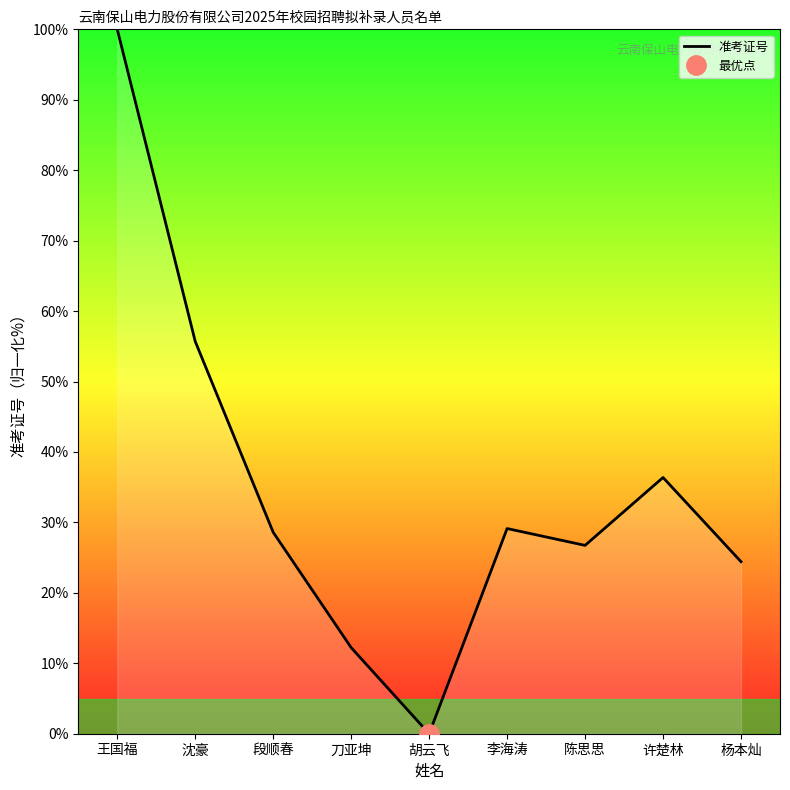

Where does the data first go above 28?

王国福